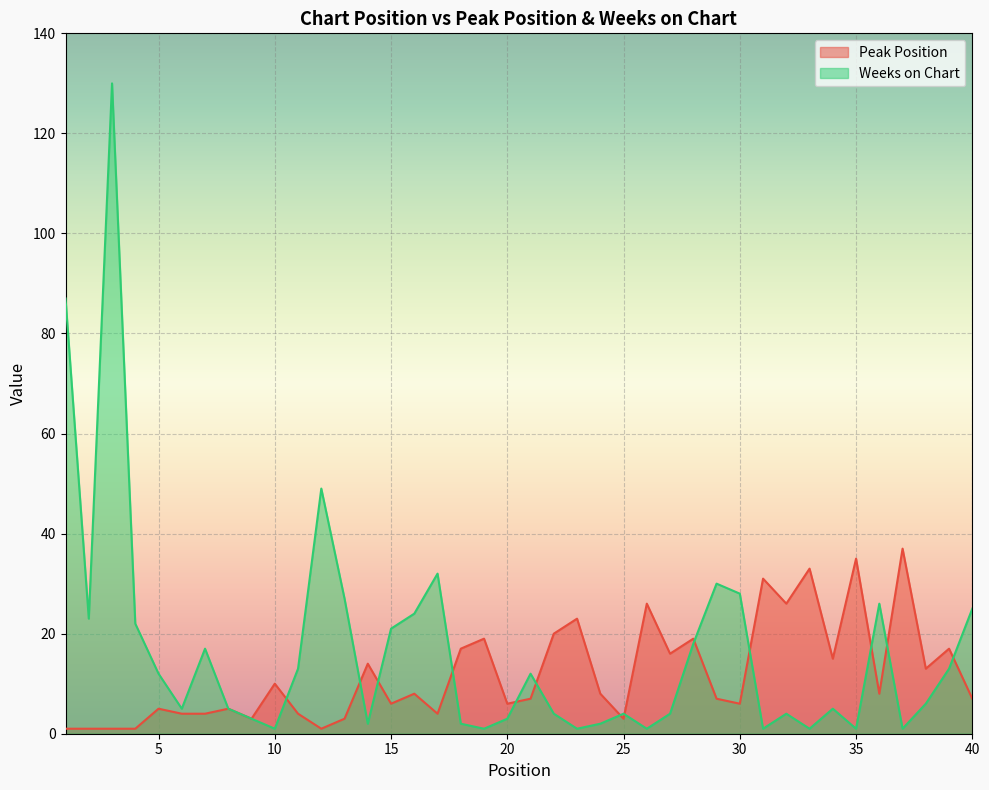

Between which two adjacent categories do Weeks on Chart and Peak Position first intersect?

10 and 11